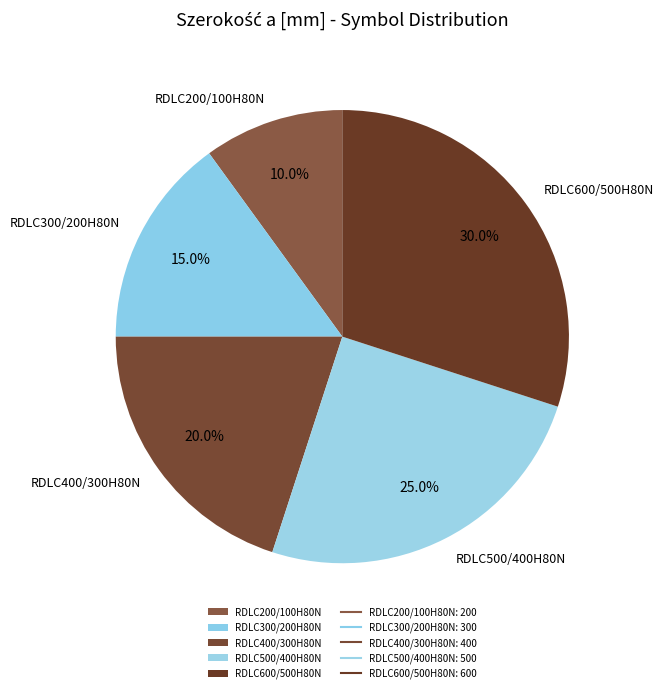

Between RDLC300/200H80N and RDLC400/300H80N, which is larger?

RDLC400/300H80N